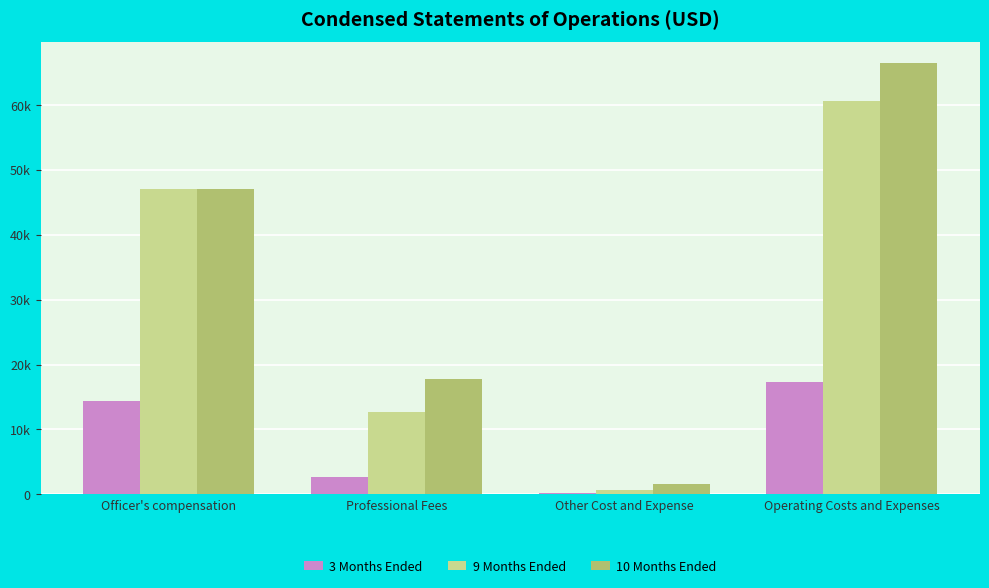

What is the difference between the highest and lowest values at Operating Costs and Expenses?

49095